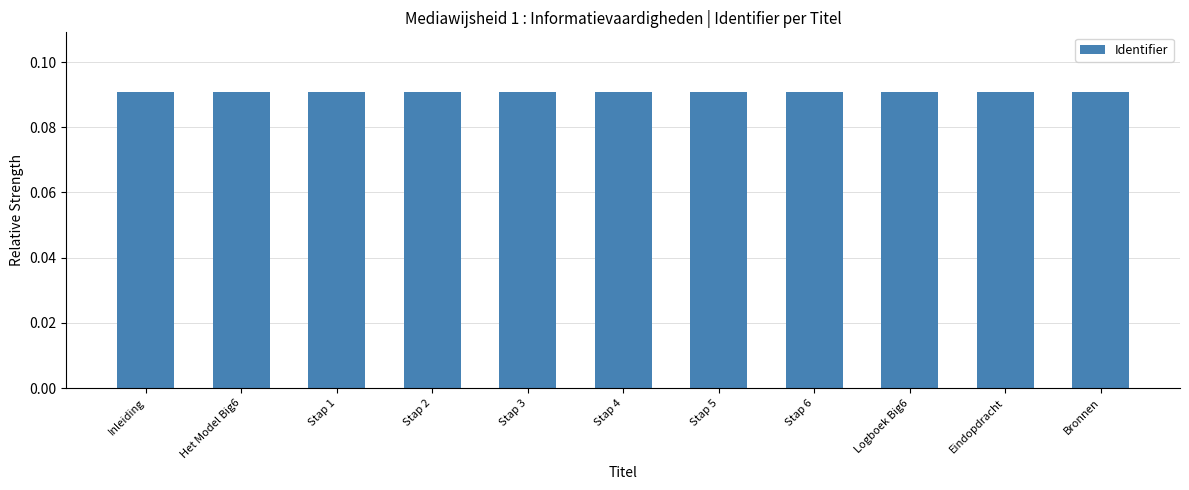

How many values are between 0 and 1?

11